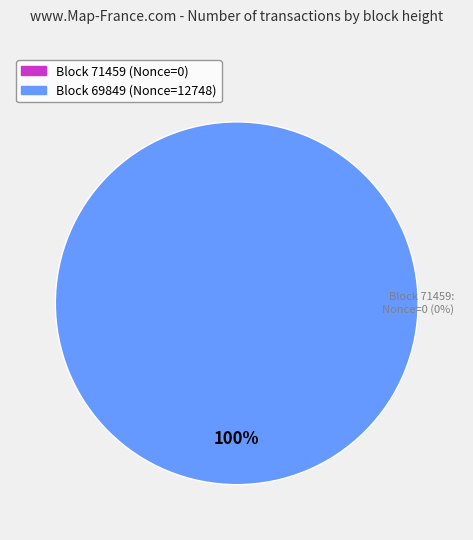

Does any single category account for the majority?

Yes